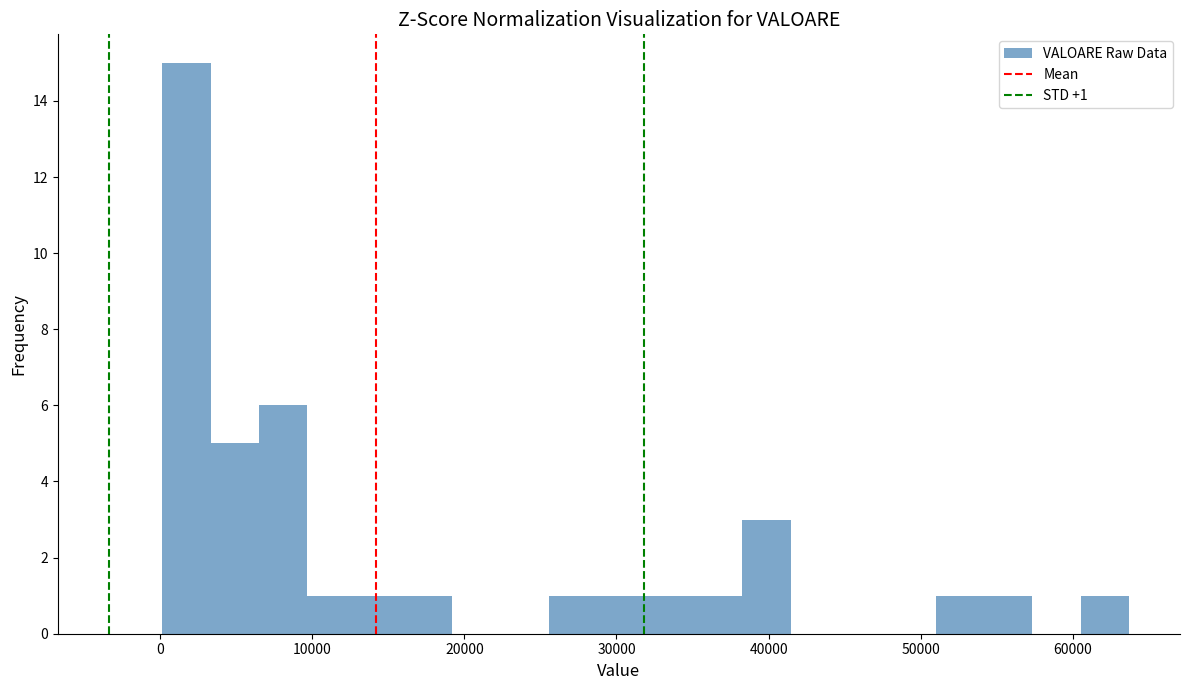

Read against the x-axis, roughly where is the centre of the tallest bar?

2000